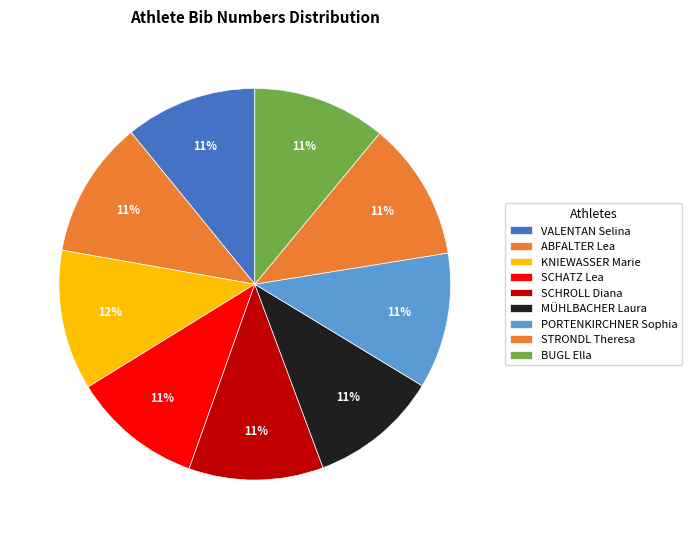

Which slice is the smallest?

MÜHLBACHER Laura